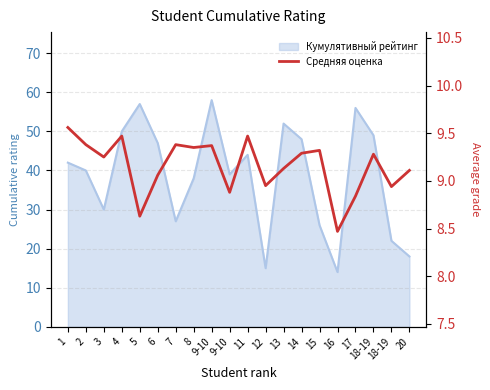

At which category does the data reach its first local valley?

3